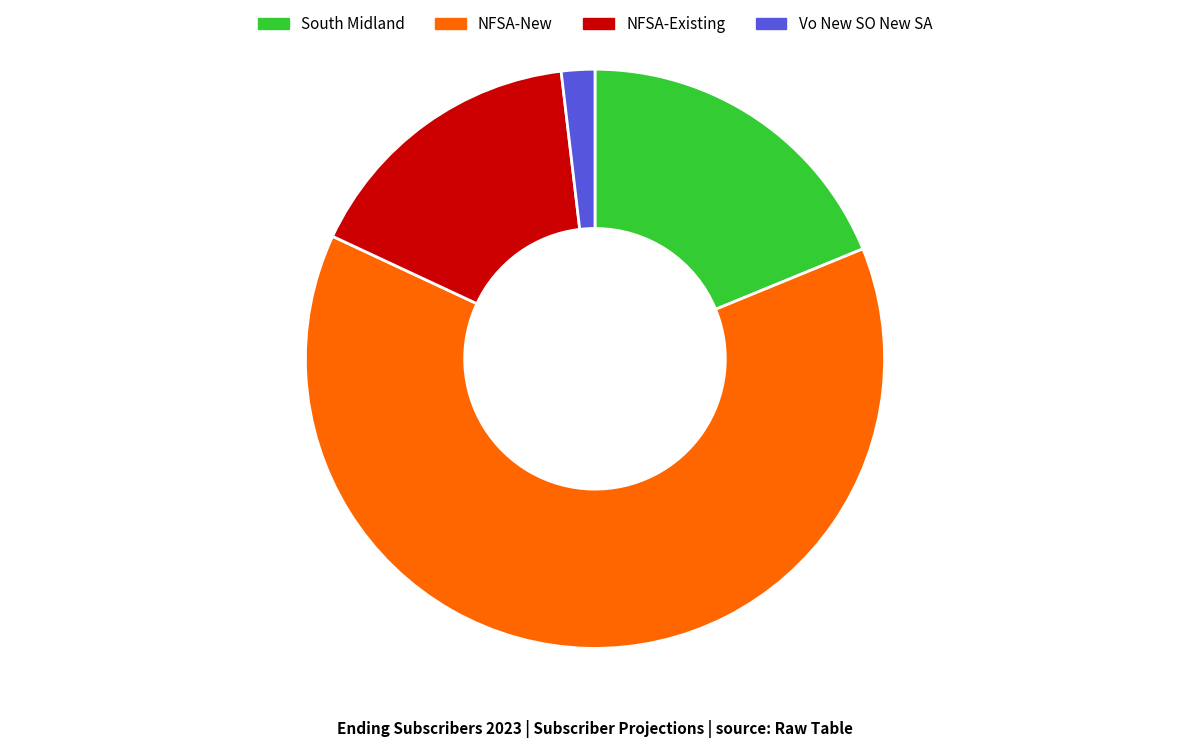

Count the number of slices in the pie.

4